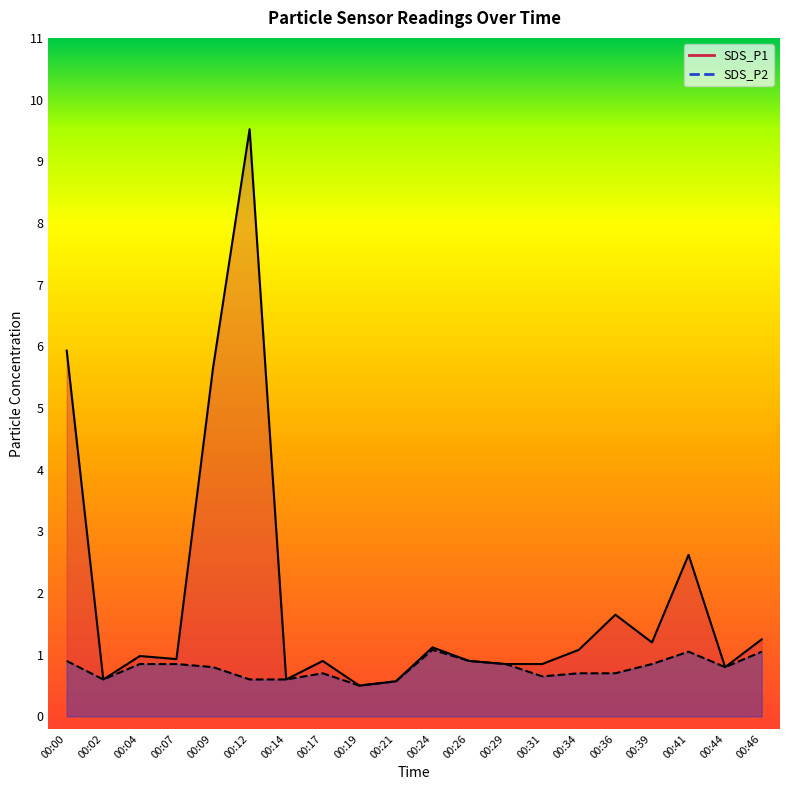

What are all the series names shown in the legend?

SDS_P1, SDS_P2